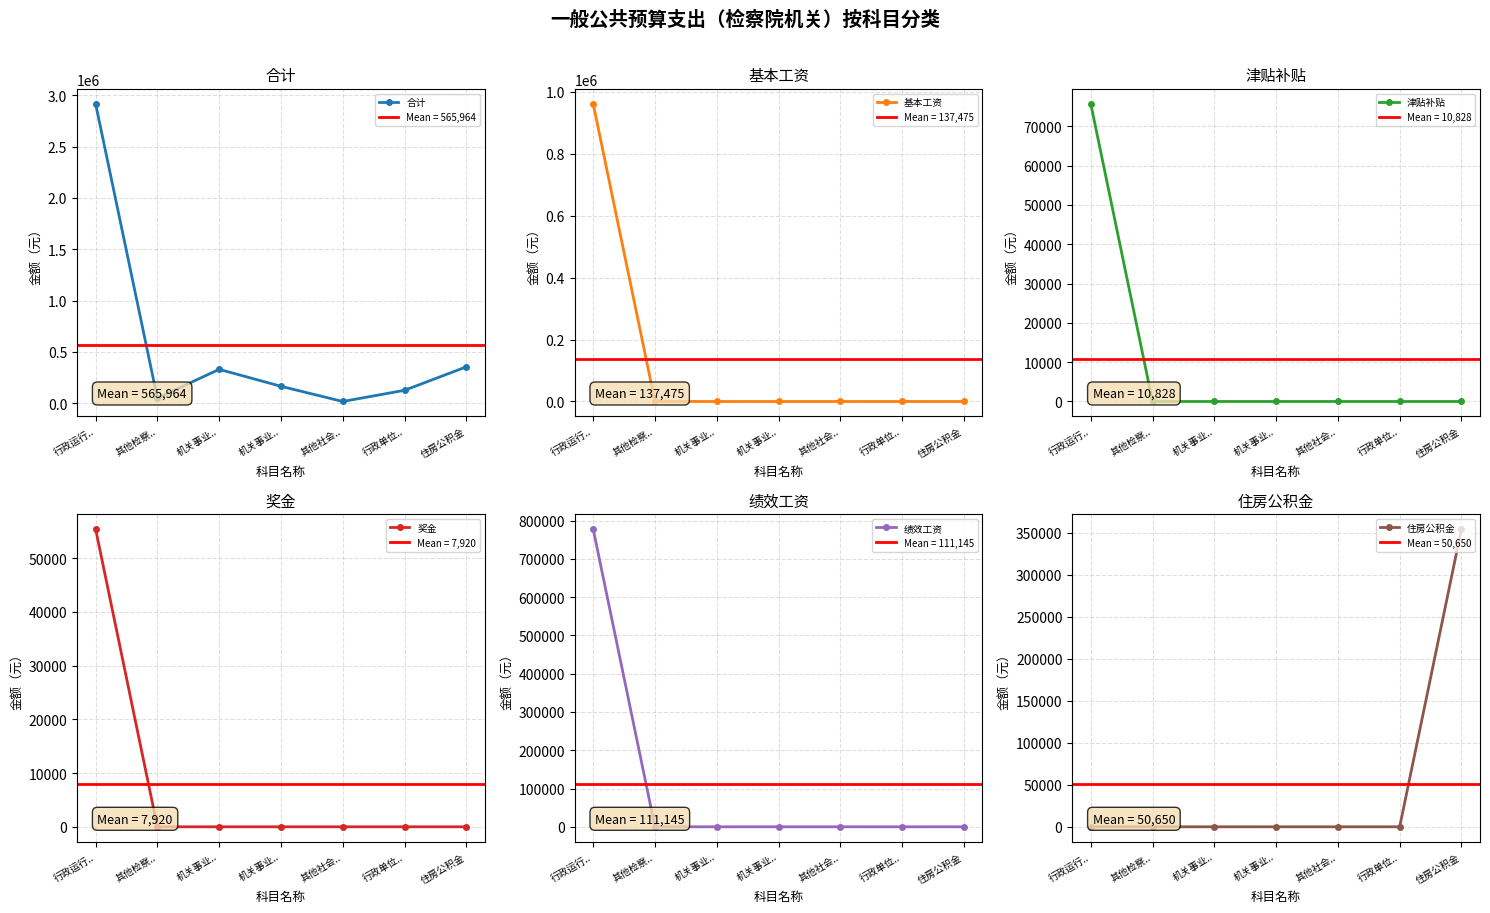

What is the difference between the highest and lowest values at 其他检察..?

50000